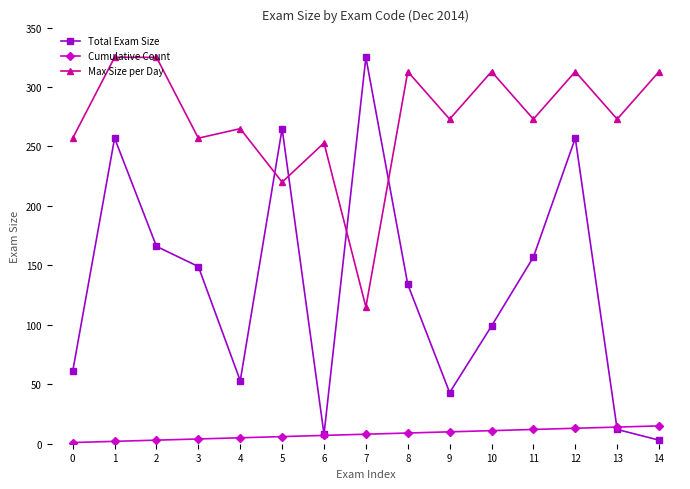

Where is the first local minimum for Max Size per Day?

3